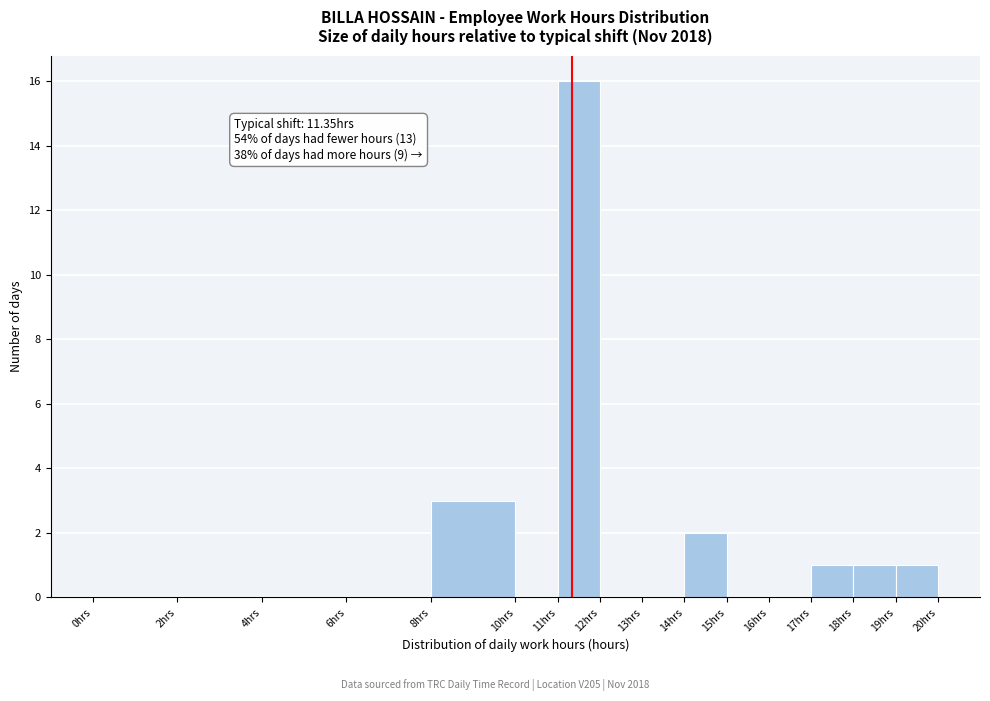

Which range on the x-axis has the tallest bar?

11 to 12